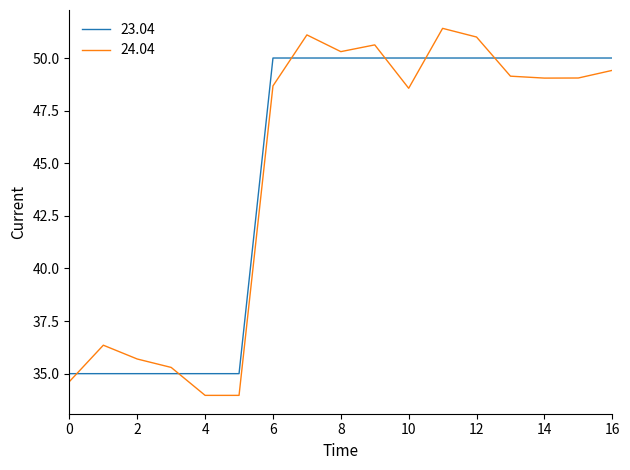

What is the maximum value for 23.04?

50.0